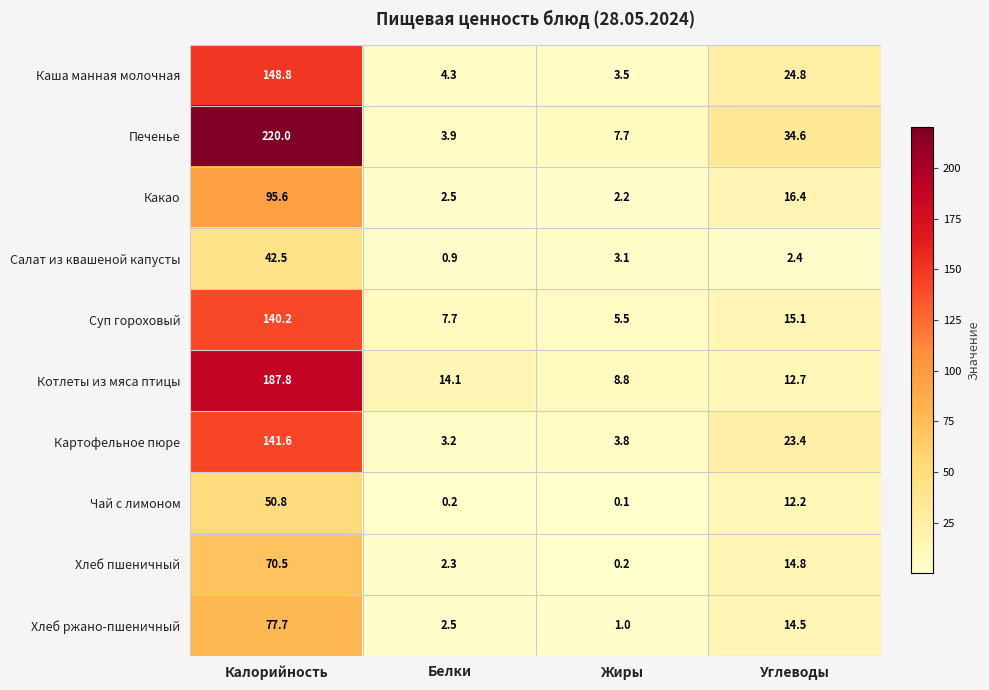

What is the difference between the maximum and second lowest values in the Какао series?

93.1